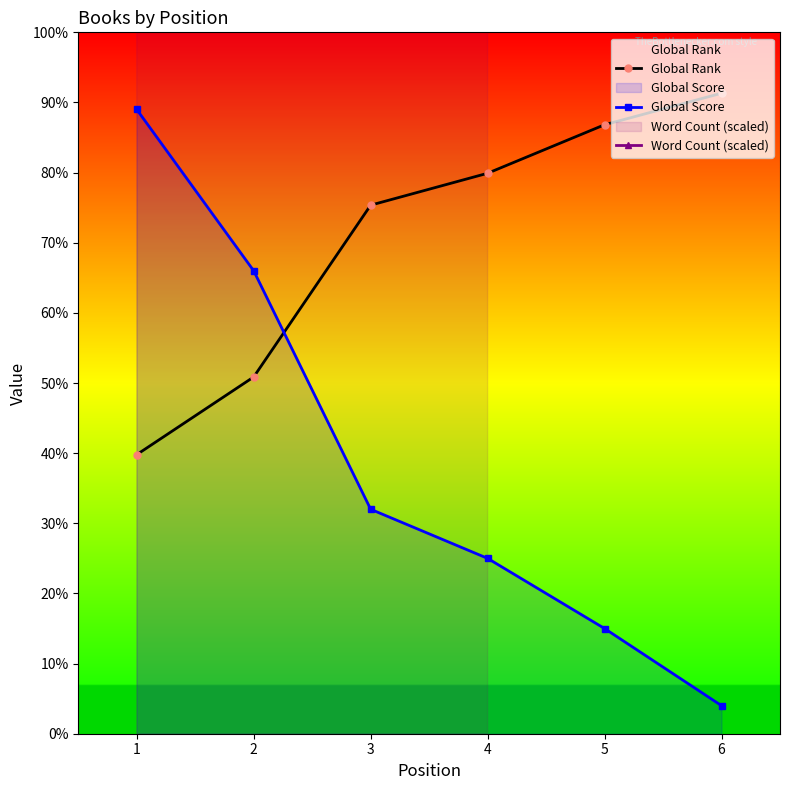

Which series has the widest spread of values?

Global Score